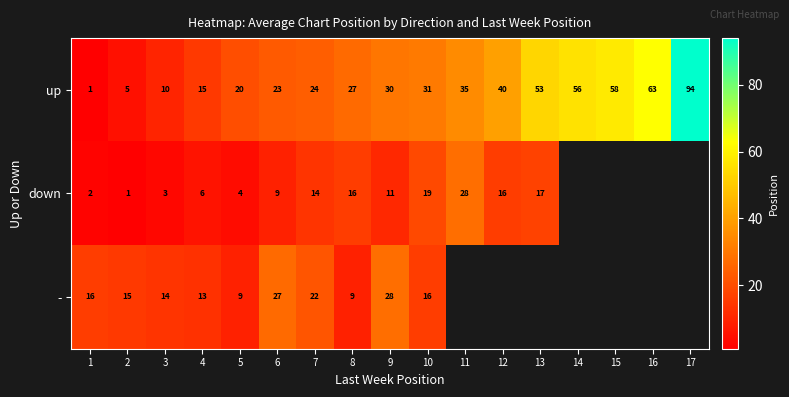

What is the sum of all up values?

585